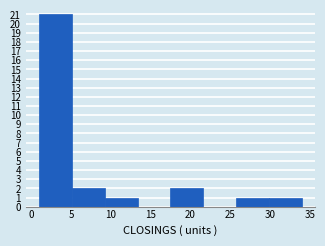

Which range on the x-axis has the tallest bar?

1.0 to 5.0